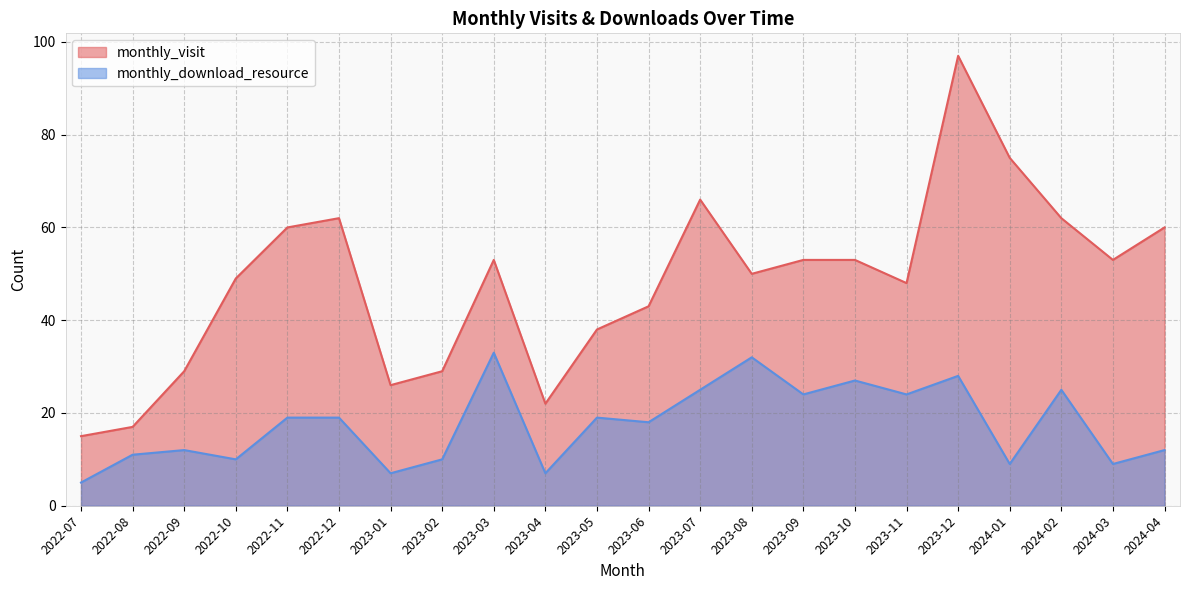

How many lines are shown in the chart?

2